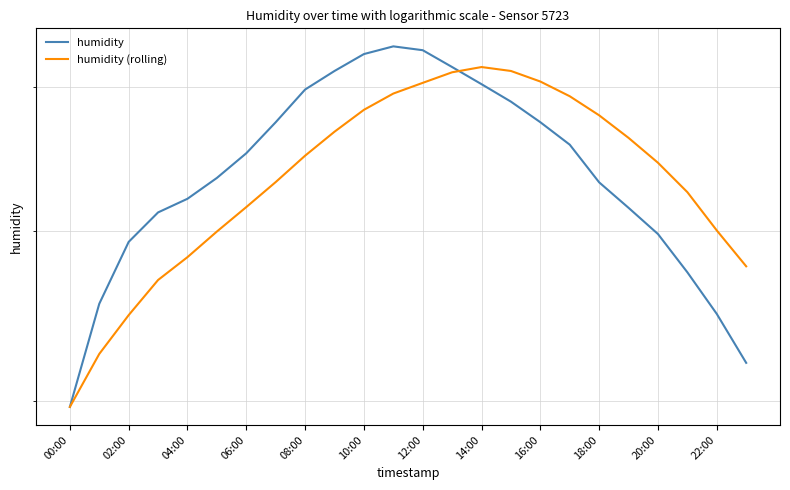

What is the sum of the humidity (rolling) values at 12:00 and 19?

127.8